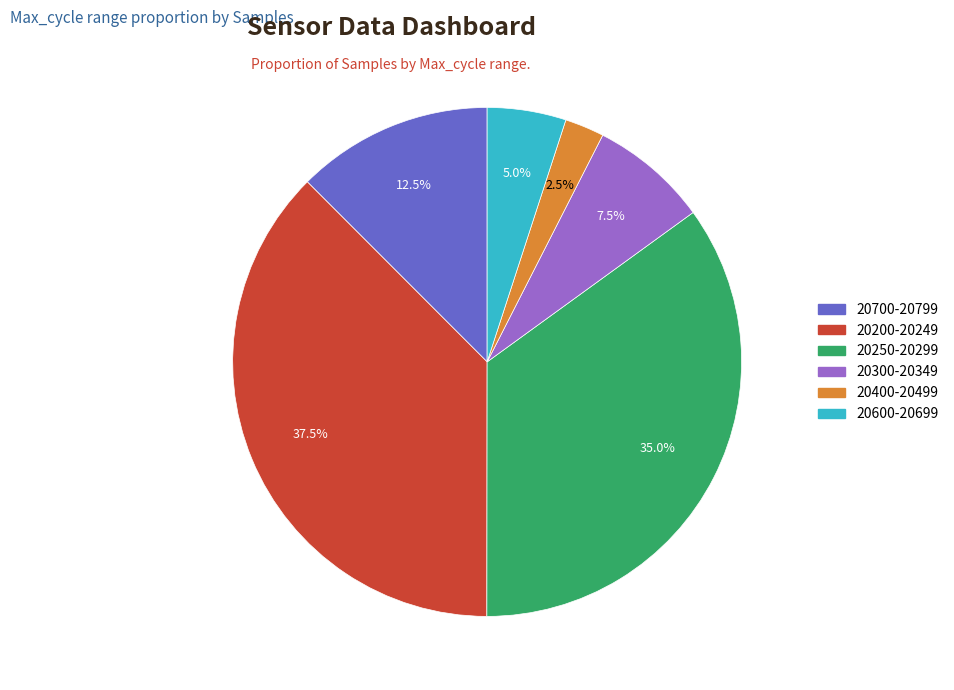

Is there any slice that represents more than half of the pie?

No